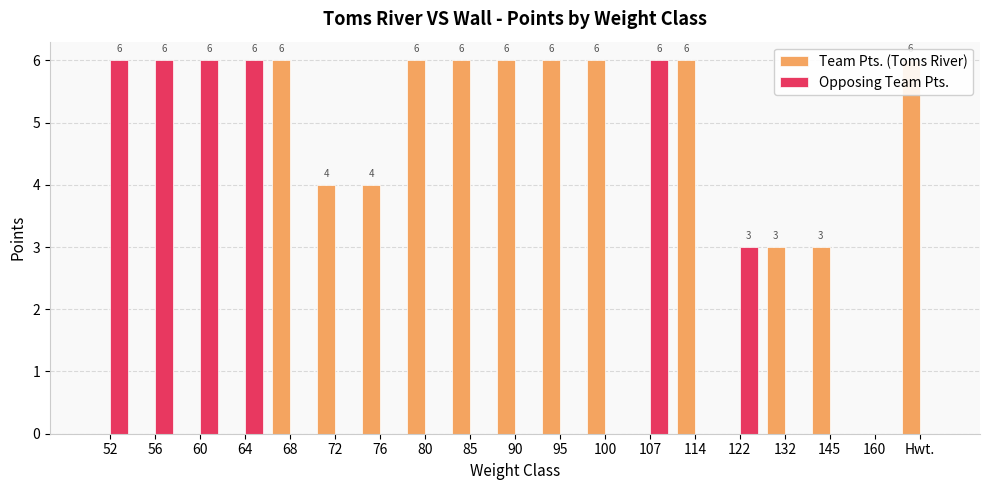

Count the Opposing Team Pts. values in the range 0 to 6.

19